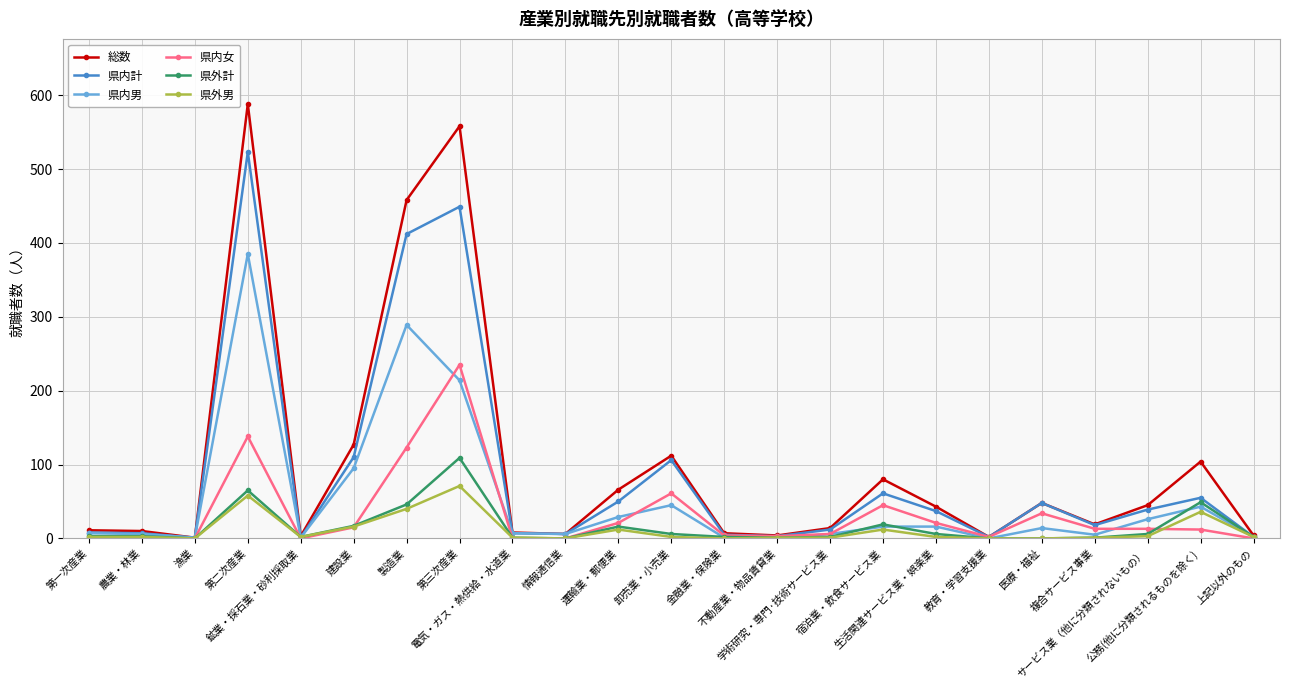

True or false: 県内計 has a value of 18 at 複合サービス事業.

True